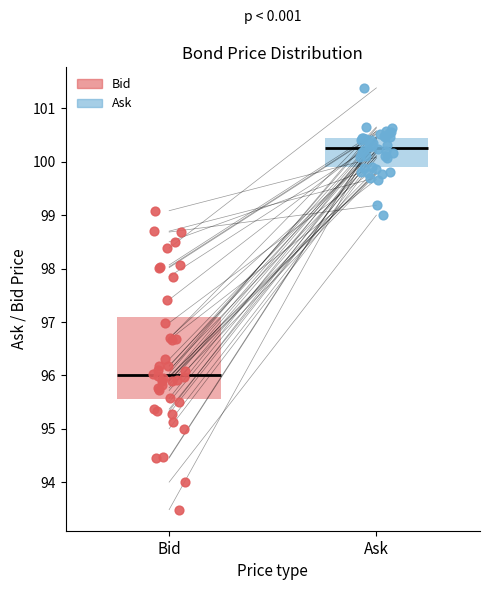

Reading left to right, transcribe this box plot: for each box, give where its median line is, the range the box spans, and where its two whiskers end, as read against the y-axis. The values are not printed on the chart, so give them approximately, as read against the axis.

Bid: median 96.0, box 95.6 to 97.1, whiskers 93.5 to 99.1
Ask: median 100.3, box 99.9 to 100.5, whiskers 99.2 to 100.7